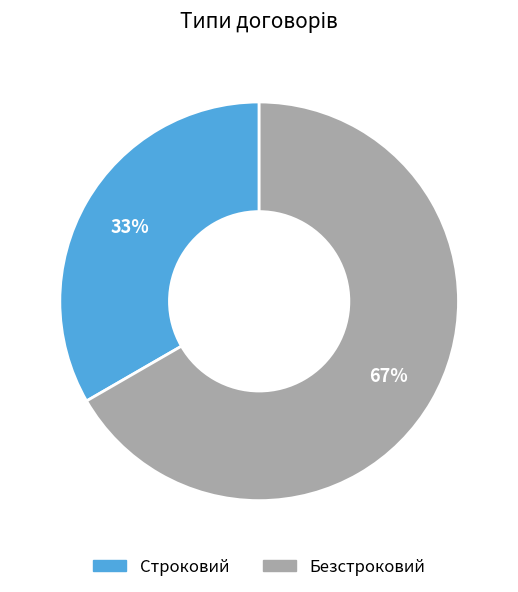

To the nearest percent, what is the average slice percentage?

50%